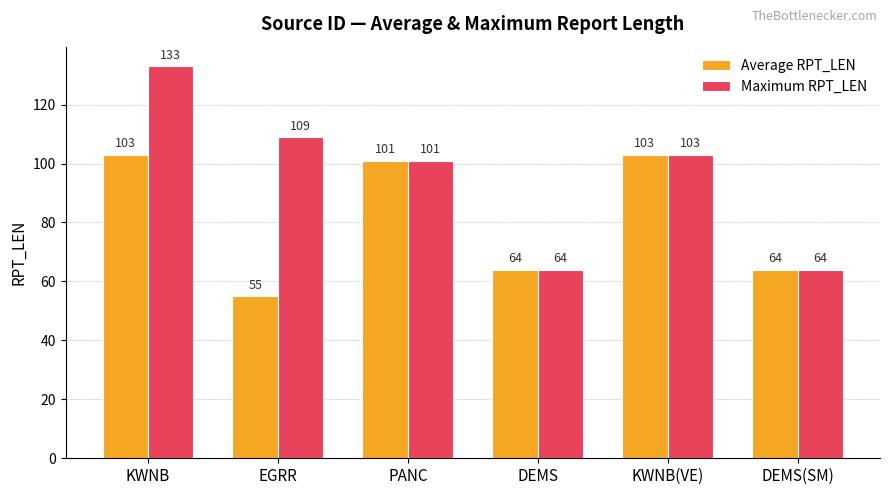

What are all the series names shown in the legend?

Average RPT_LEN, Maximum RPT_LEN